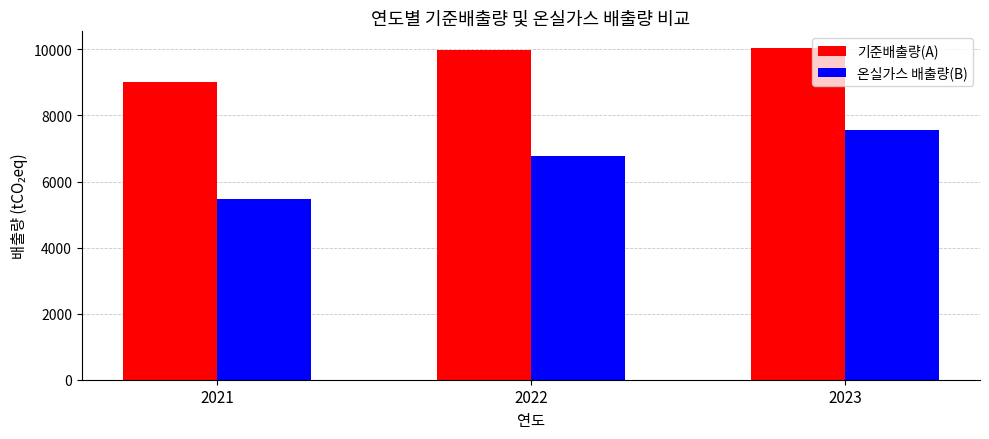

Which series changed the most between 2021 and 2022?

온실가스 배출량(B)